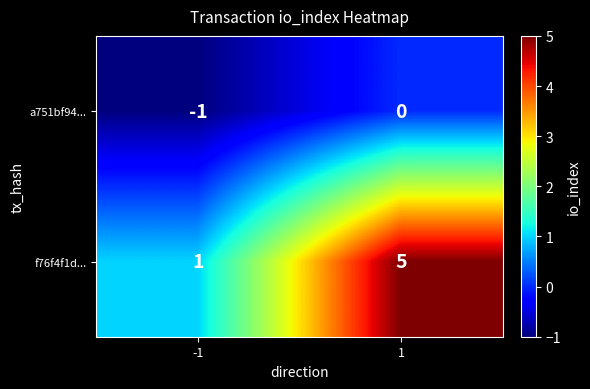

What is the greatest value displayed?

5